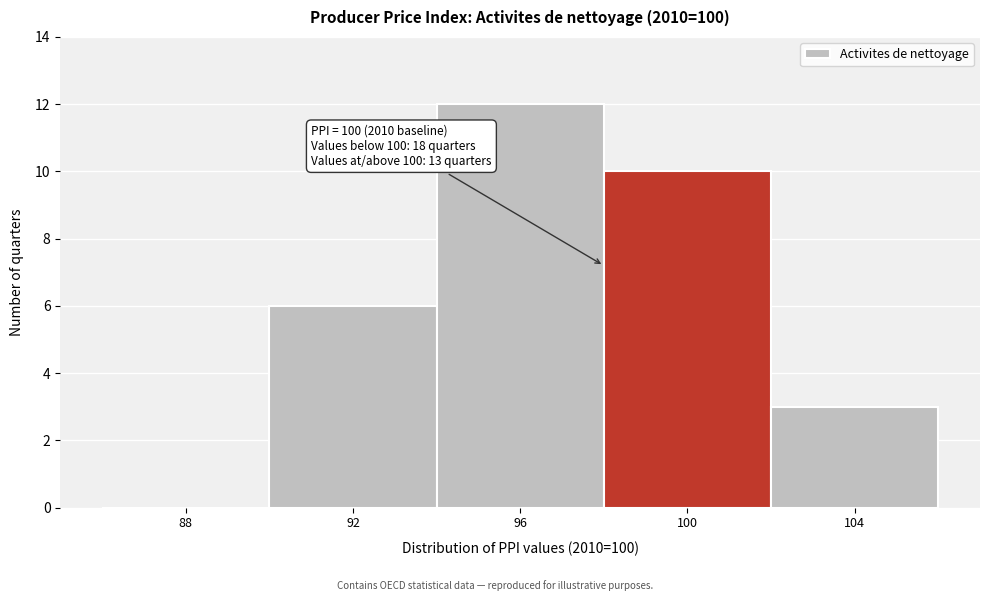

Reading left to right, what are all the values shown in this chart?

88=0	92=6	96=12	100=10	104=3